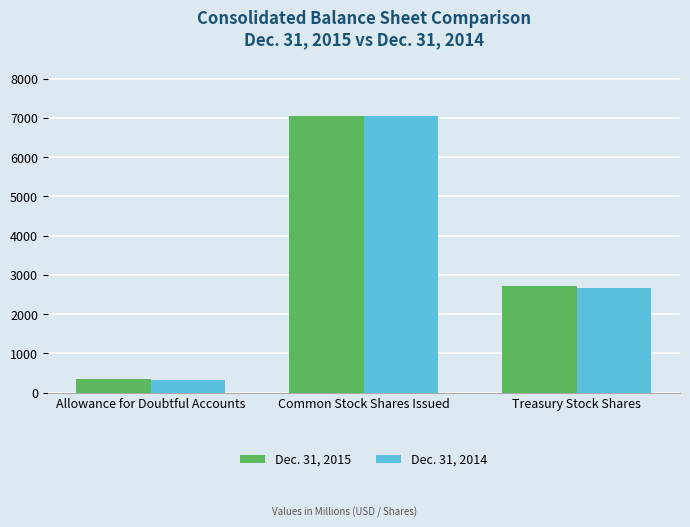

The value of Dec. 31, 2014 at Common Stock Shares Issued is 11105. True or false?

False